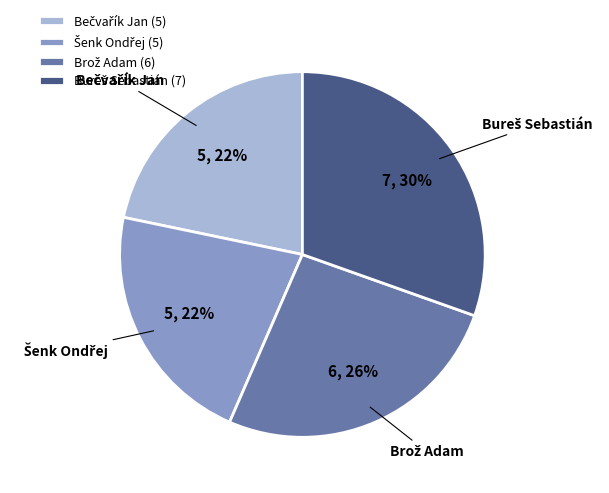

To the nearest percent, what is the average slice percentage?

25%